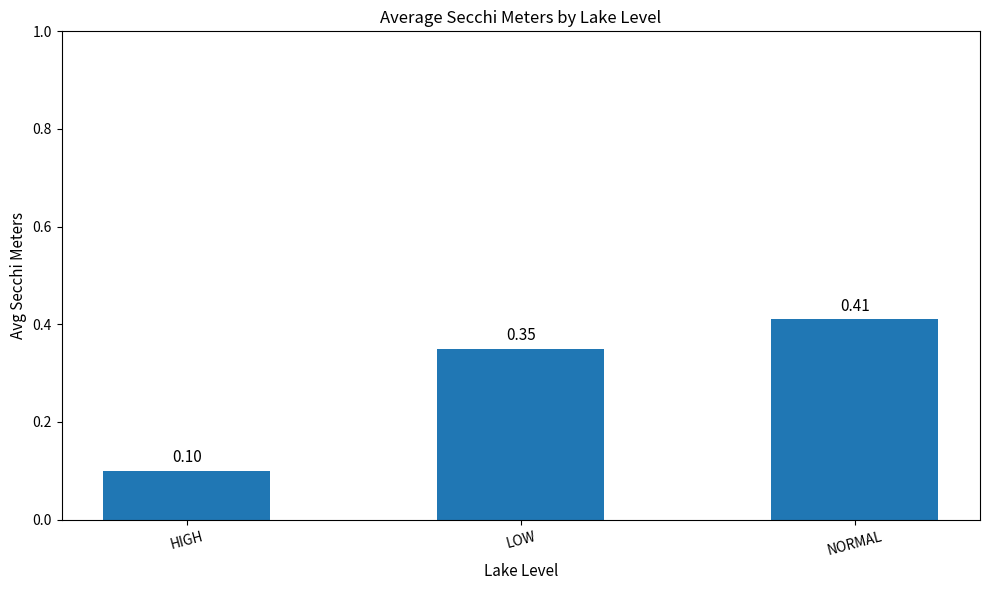

What is the label of the 2nd bar from the left?

LOW